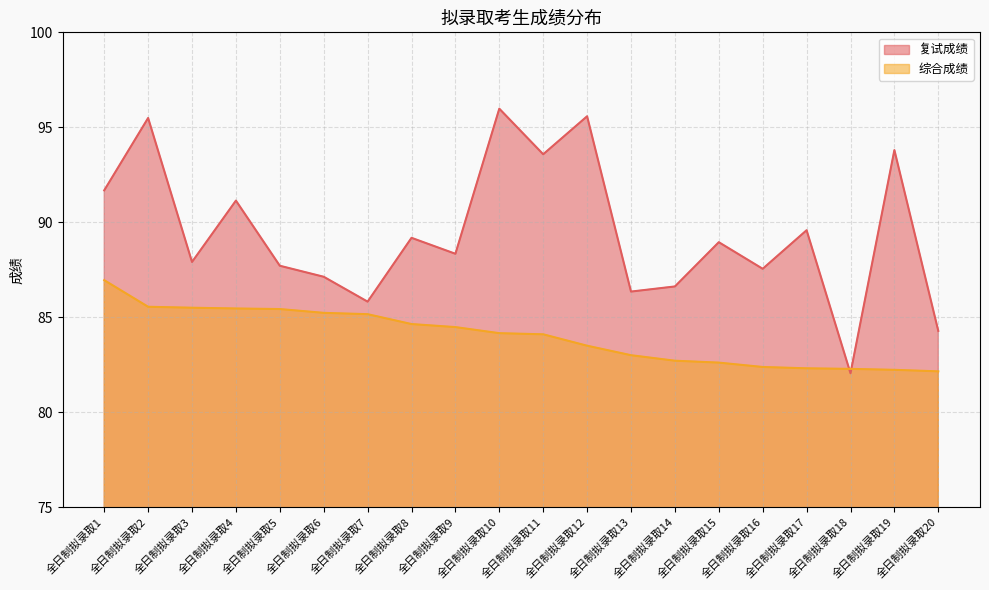

Count the number of data series in this chart.

2